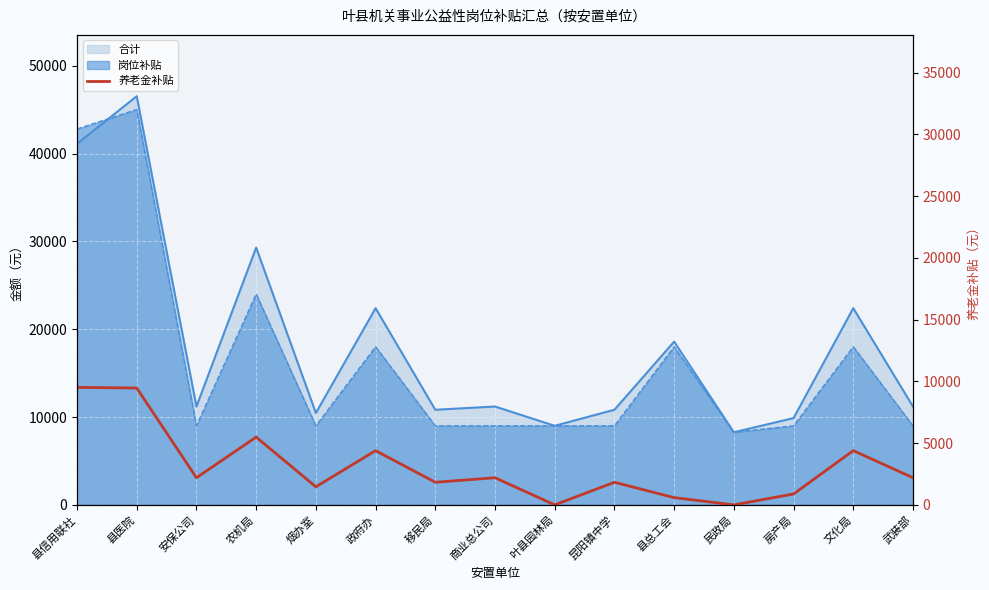

The value at 政府办 is 1940.1. True or false?

False